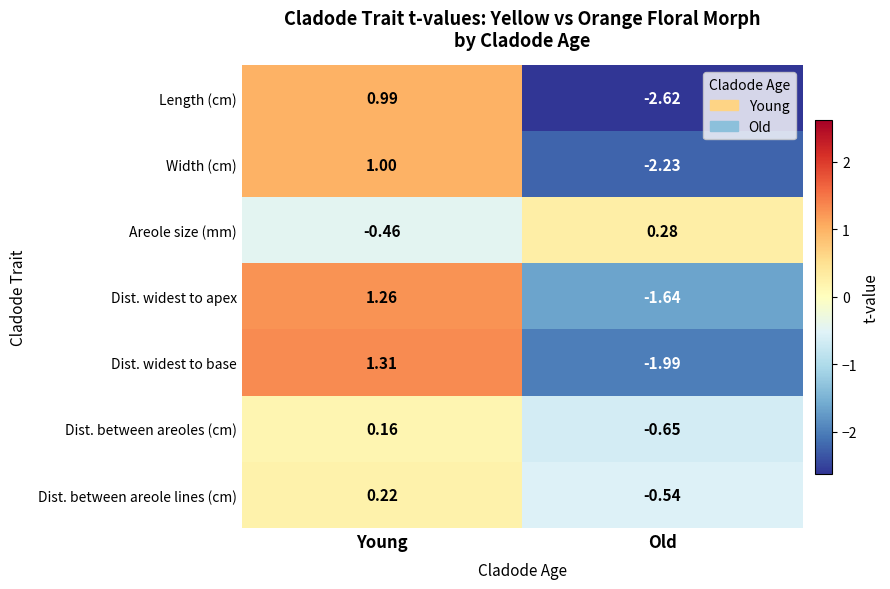

Rank the categories by Dist. widest to base value from lowest to highest.

Old, Young